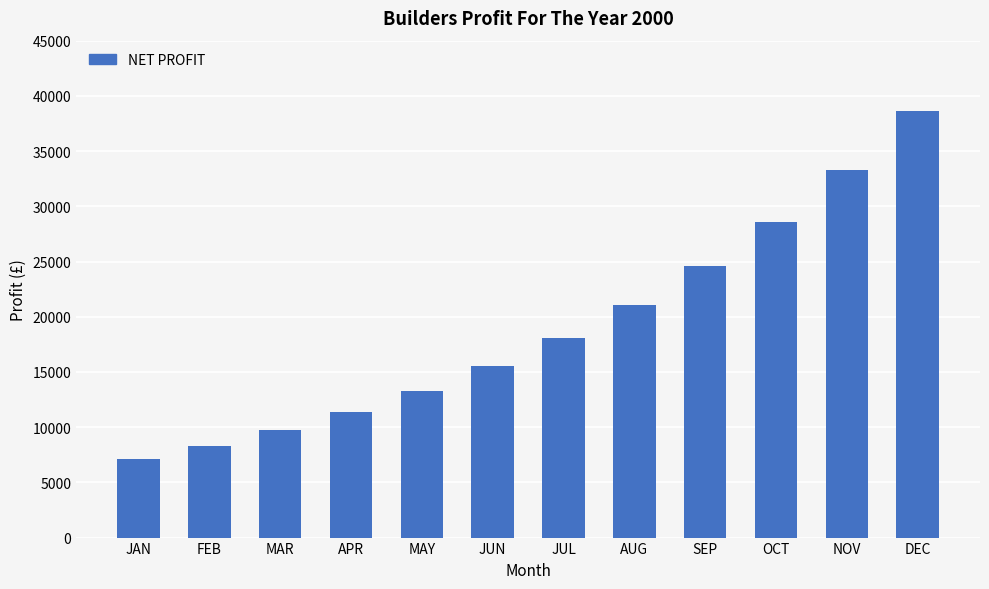

What position from the left is MAY?

5